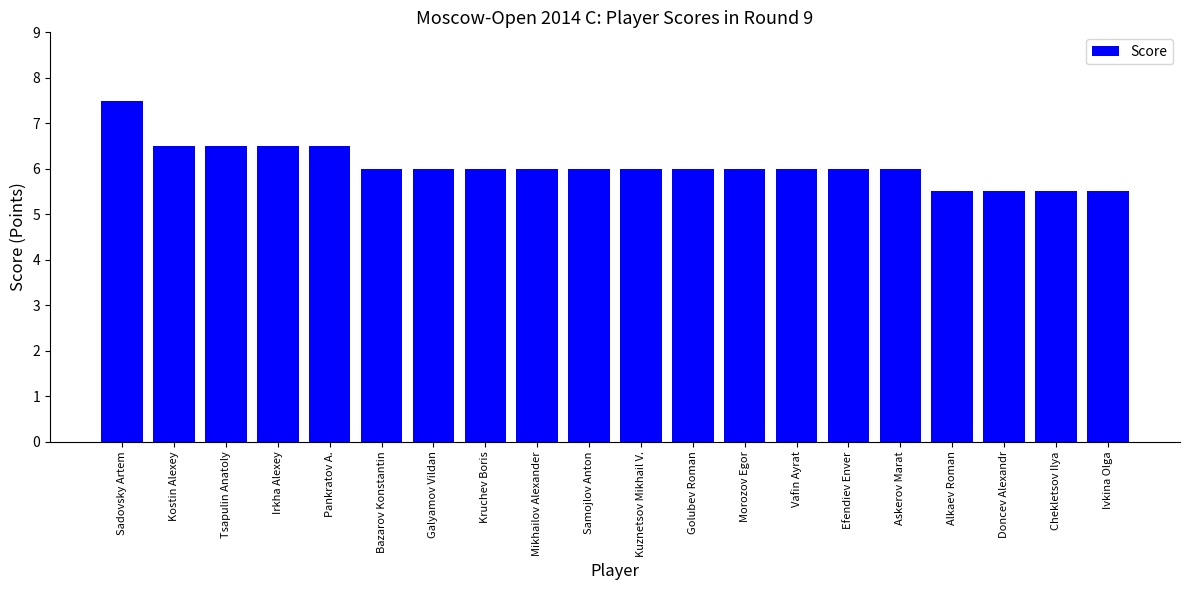

What is the average value?

6.1